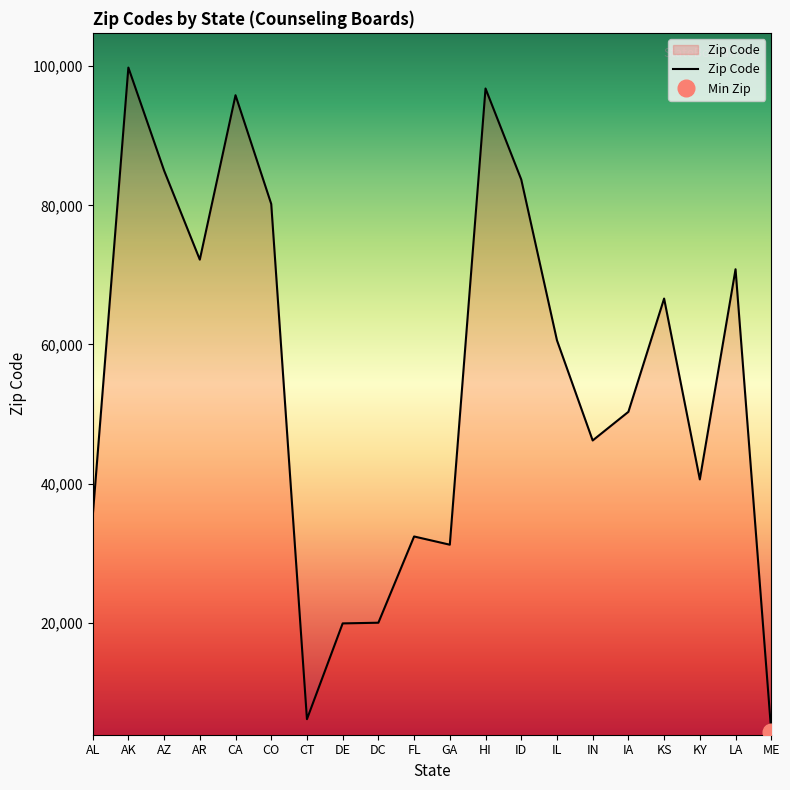

At which label does the data first exceed 60601?

AK